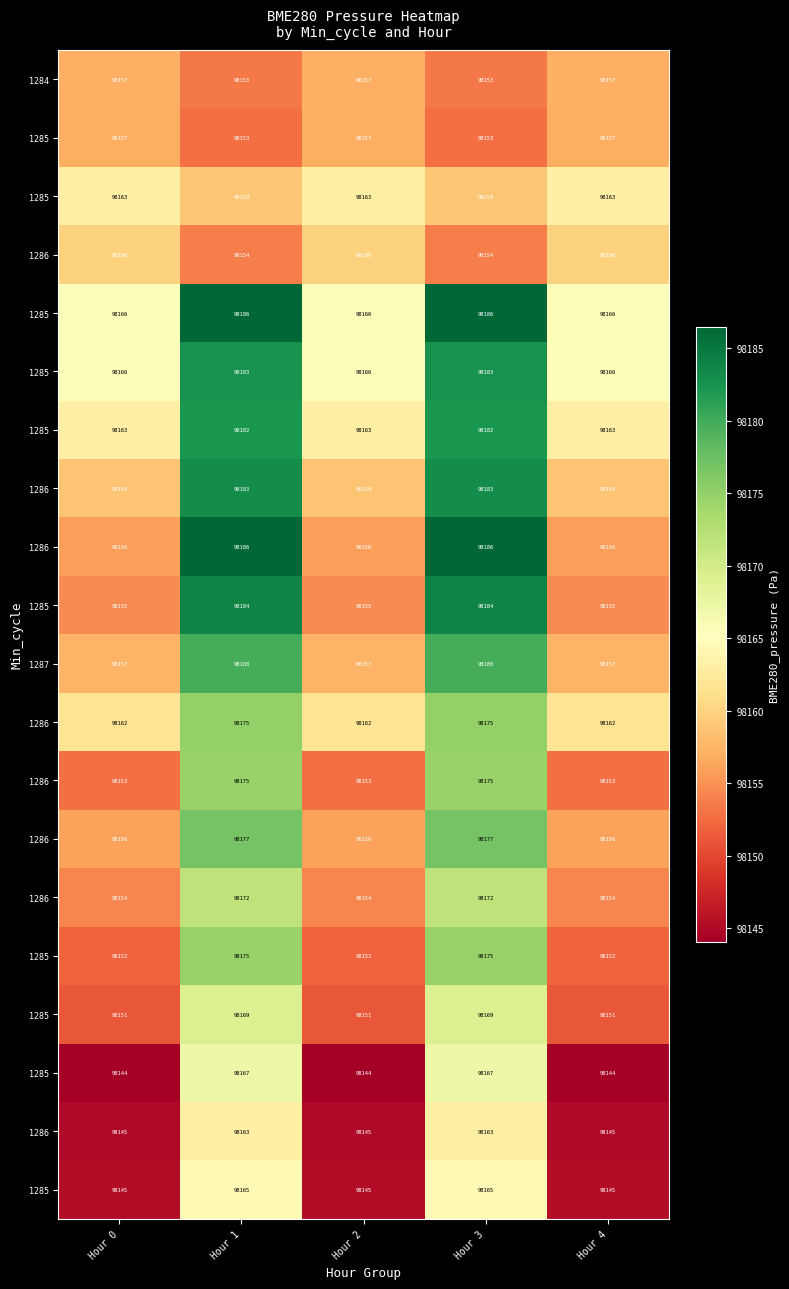

At which category is the sum across all series the highest?

Hour 1